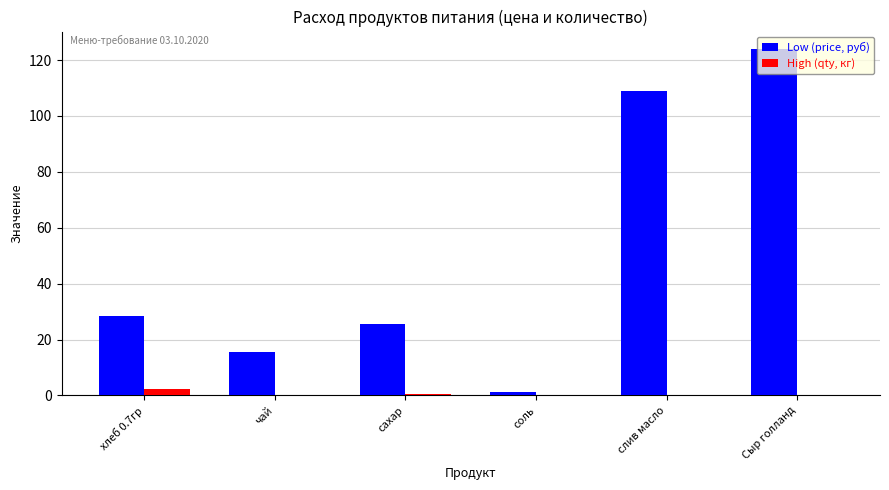

What is the difference between the Low (price, руб) values at сахар and соль?

24.5